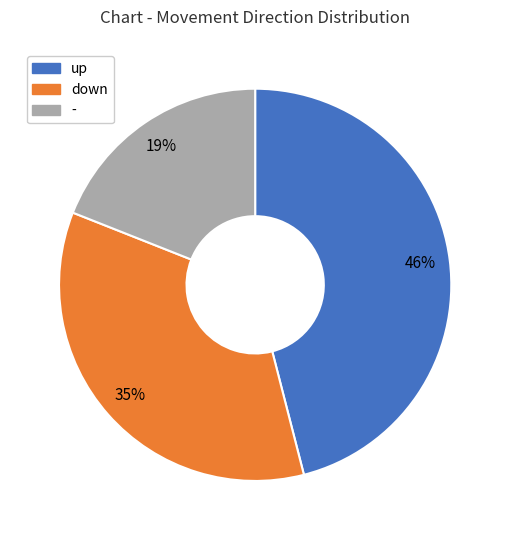

Is there any slice that represents more than half of the pie?

No